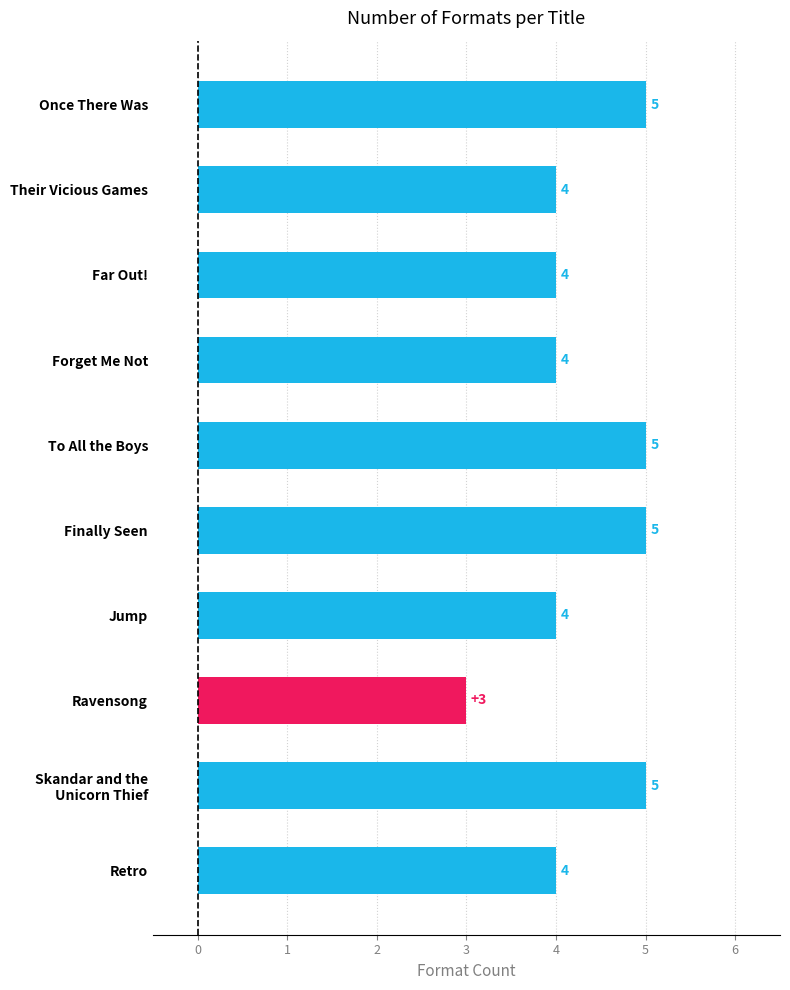

Count the number of data series in this chart.

1